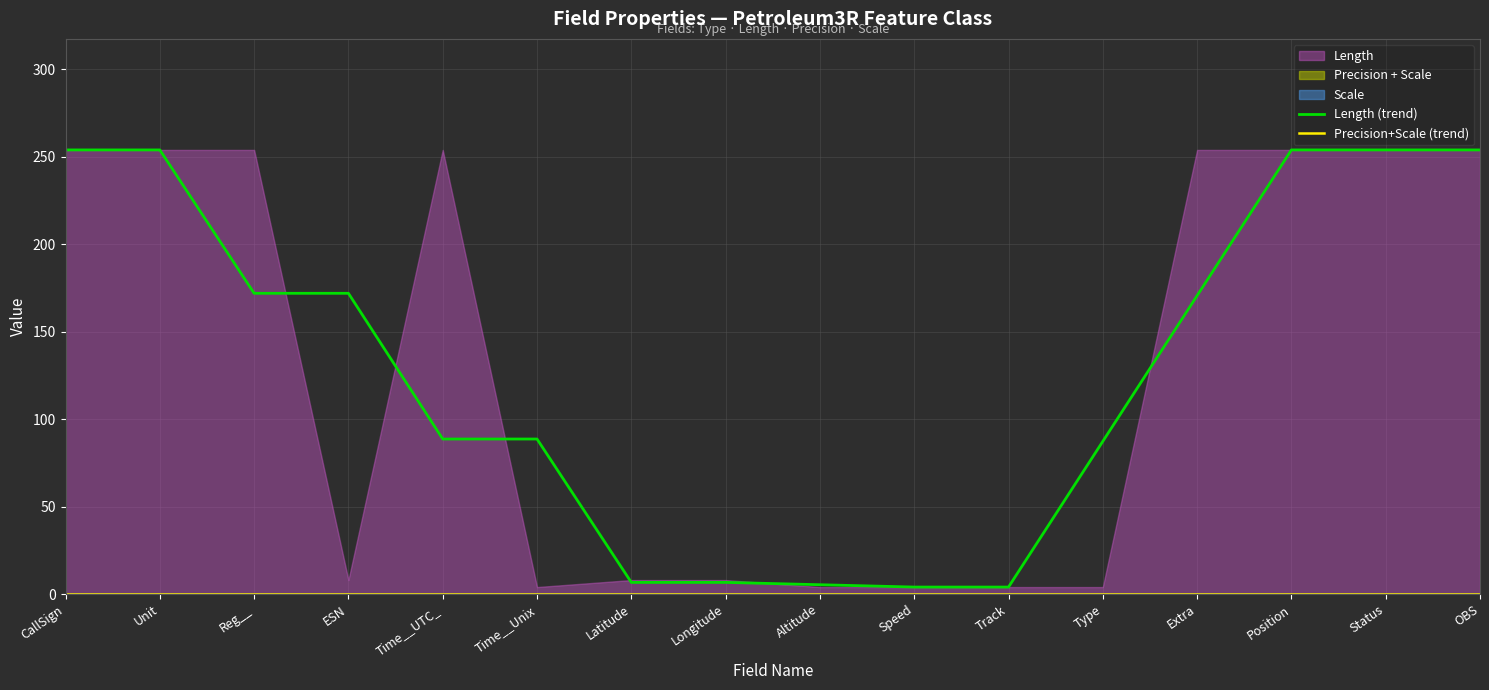

What is the total value across all series at Altitude?

5.3